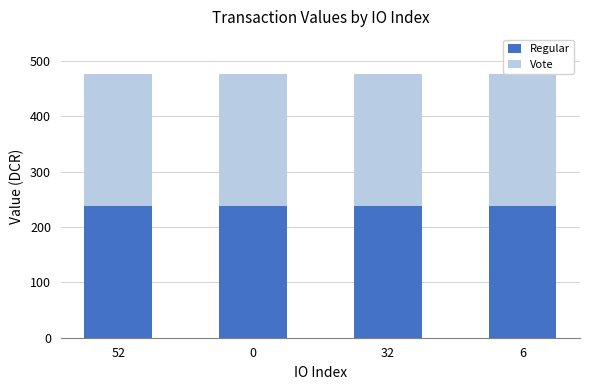

Reading left to right, extract all data points from this chart.

Regular: 52=238.6	0=238.6	32=238.6	6=238.6
Vote: 52=238.6	0=238.6	32=238.6	6=238.6